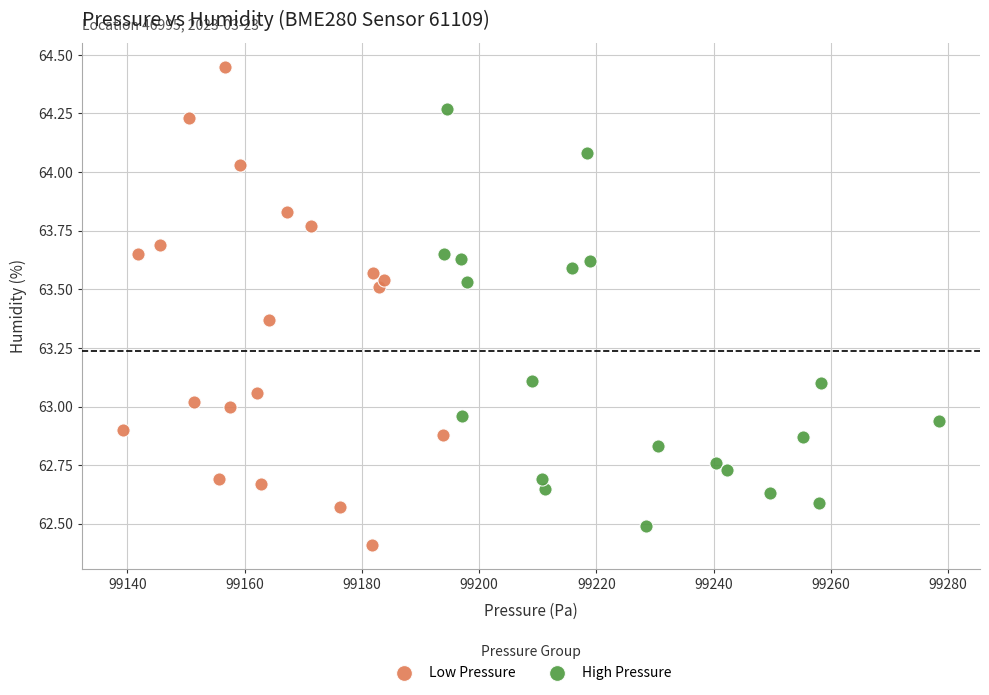

Which series has the widest spread of Y values?

Low Pressure